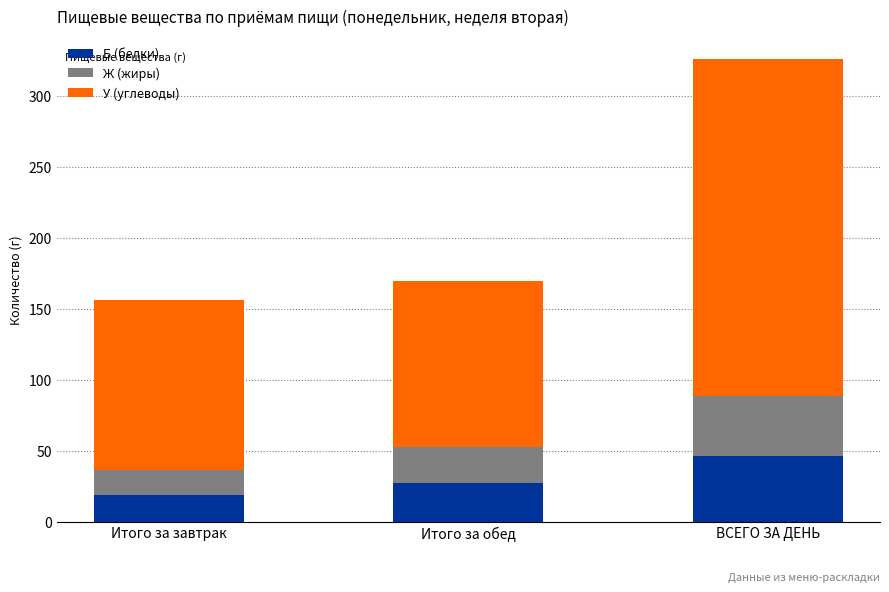

At which label is Б (белки) closest to 32?

Итого за обед